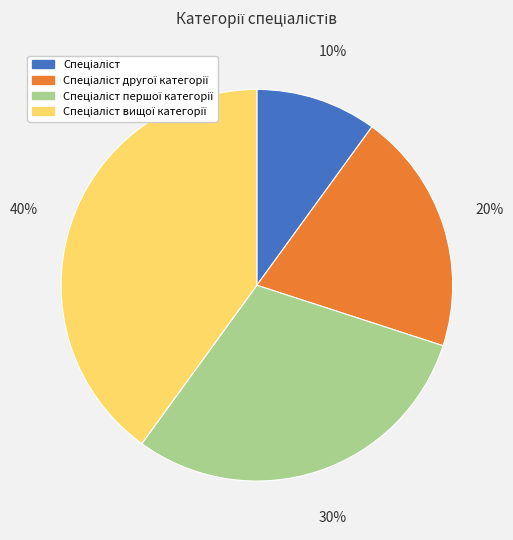

Is there any slice that represents more than half of the pie?

No